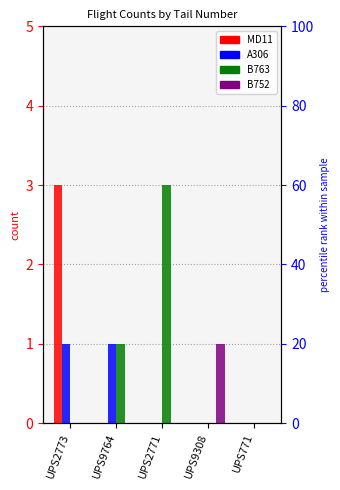

What is the total value across all series at UPS2773?

4